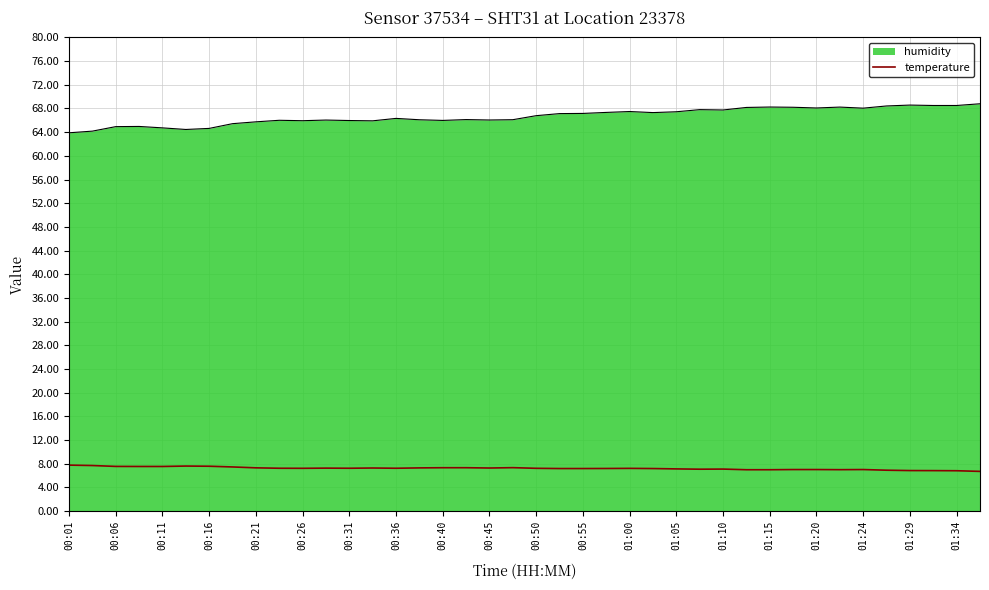

Which series has the widest spread of values?

humidity